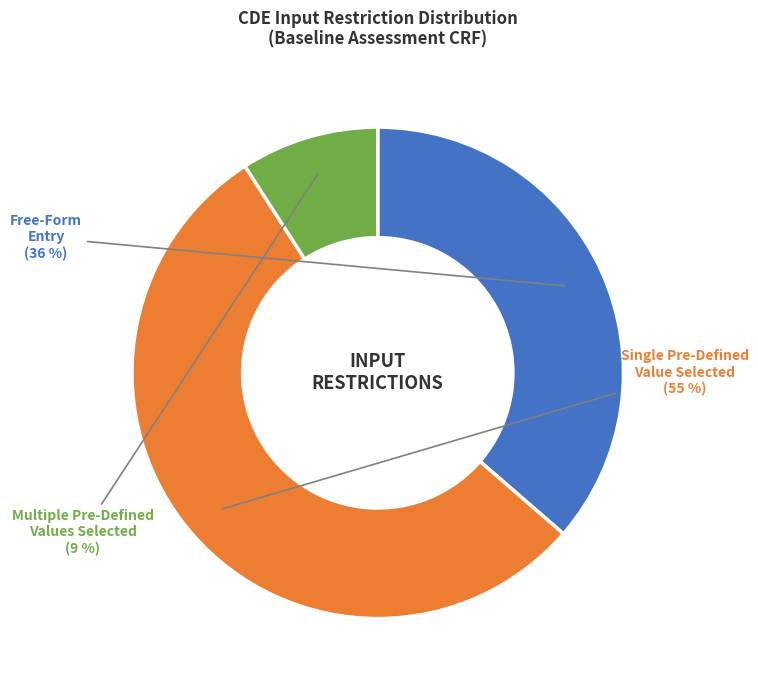

Does any single category account for the majority?

Yes